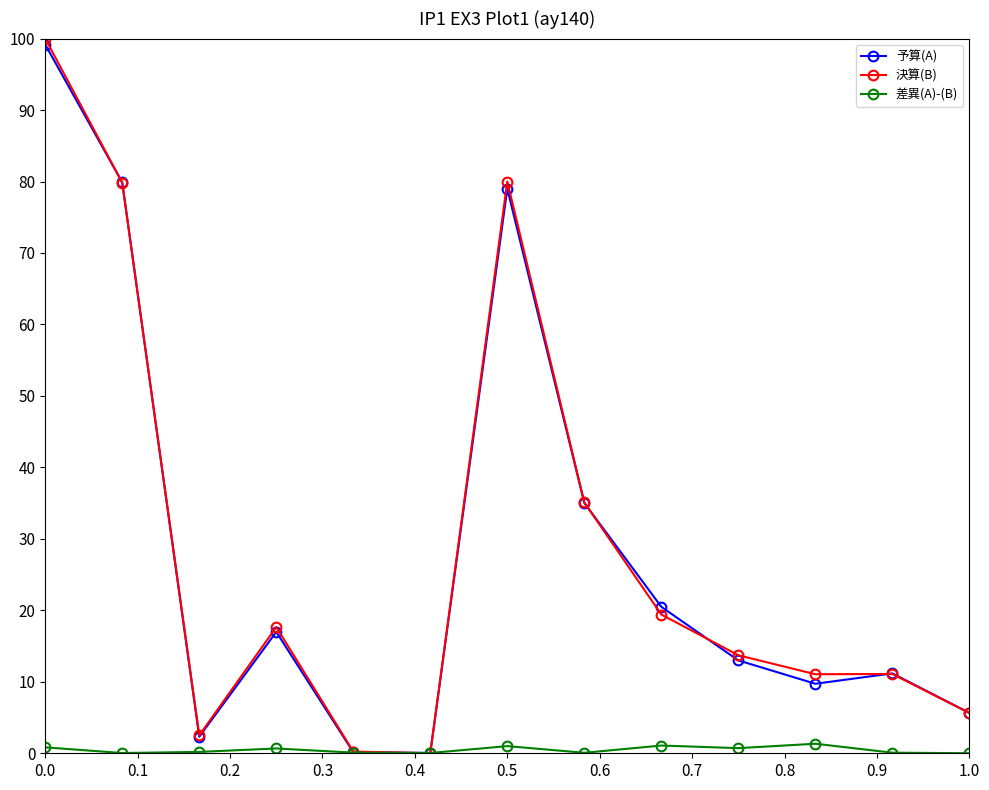

What is the value of the 決算(B) point at the 12th from the left?

11.1